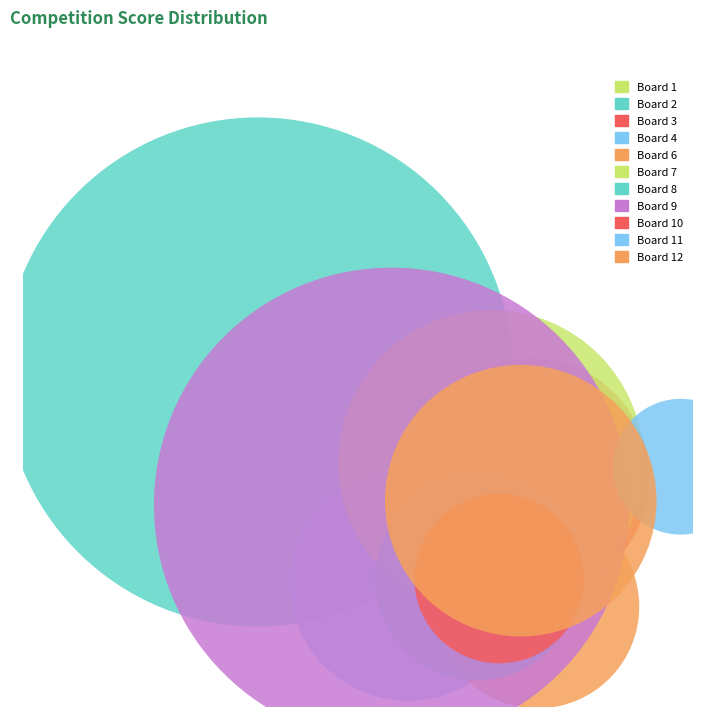

To the nearest percent, what percentage of the pie is Board 12?

10%